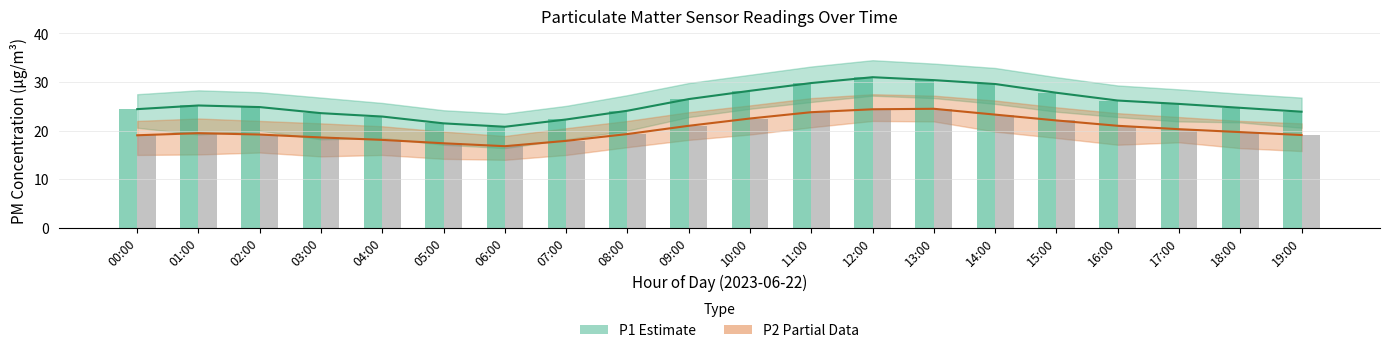

Which series has the largest range (max minus min)?

P1